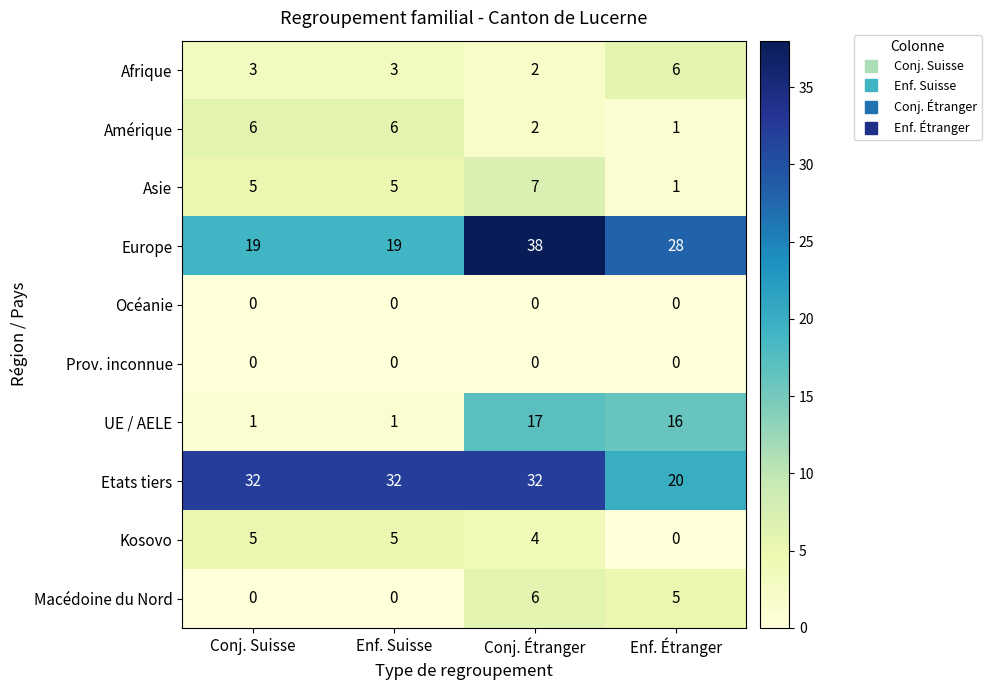

What is the lowest value of the Etats tiers series?

20